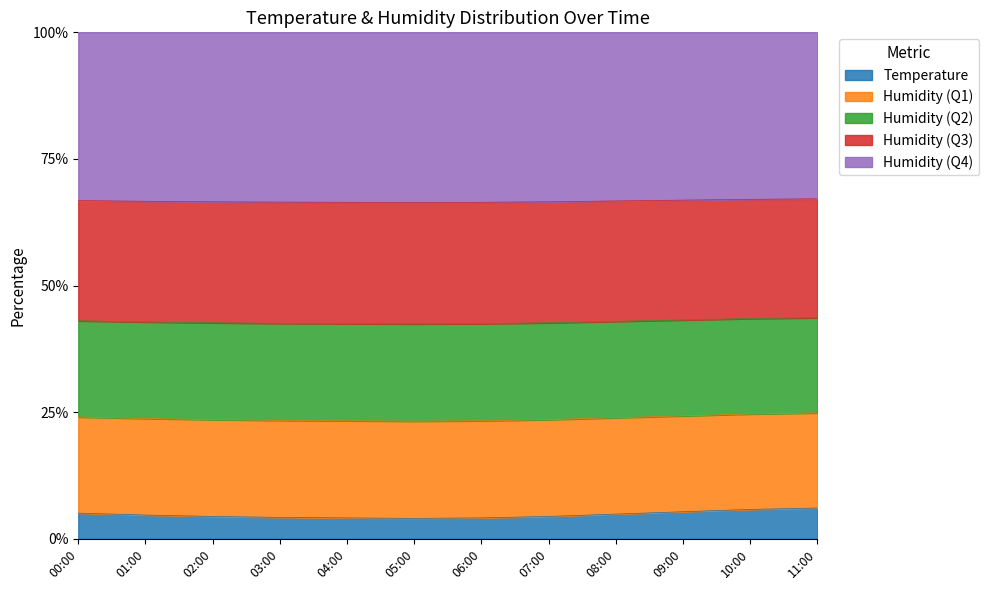

How many interior local valleys (lower than both neighbors) does the data have?

1